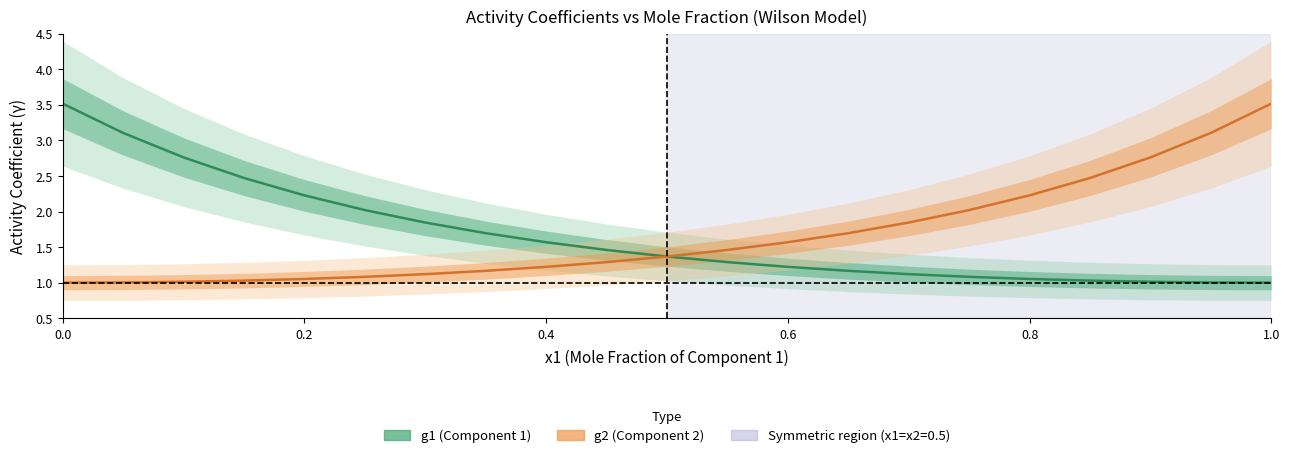

What is the greatest value displayed?

3.5